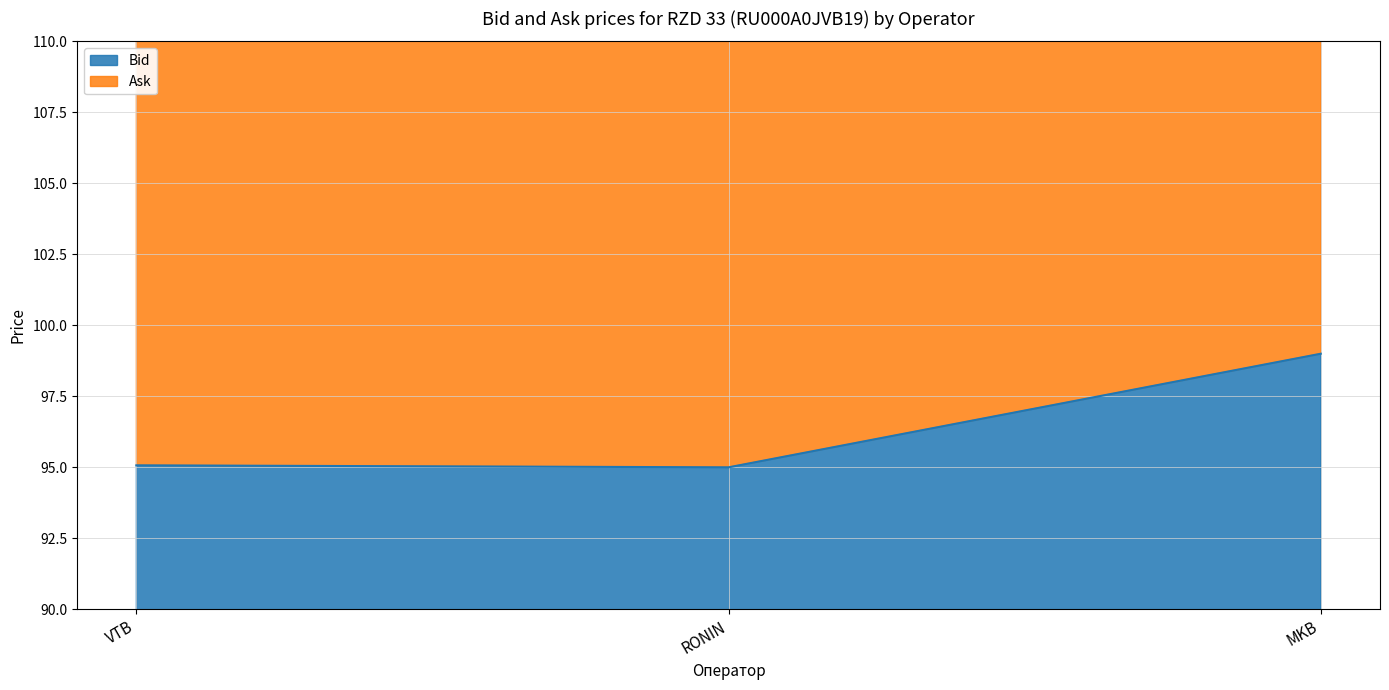

What is the minimum value shown in the chart?

95.0